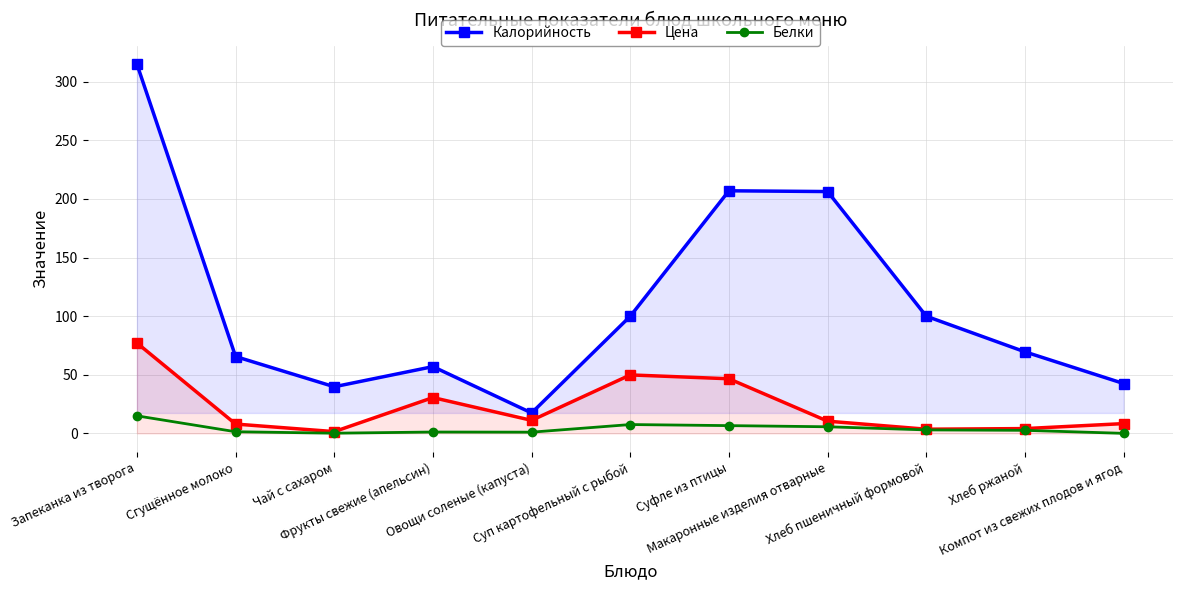

In Белки, how many points are lower than both neighbors (excluding endpoints)?

2